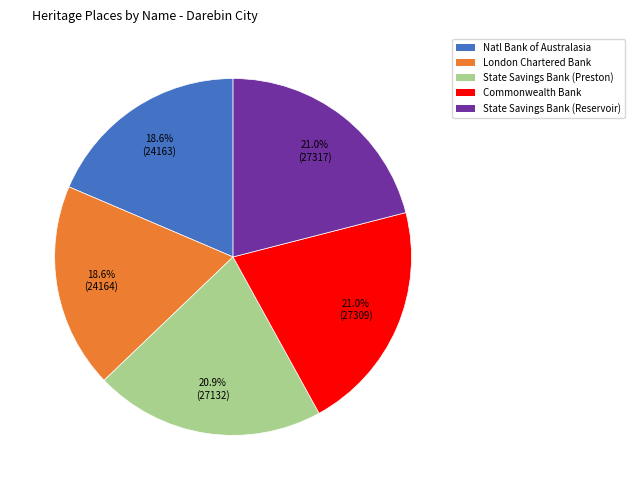

Is there any slice that represents more than half of the pie?

No